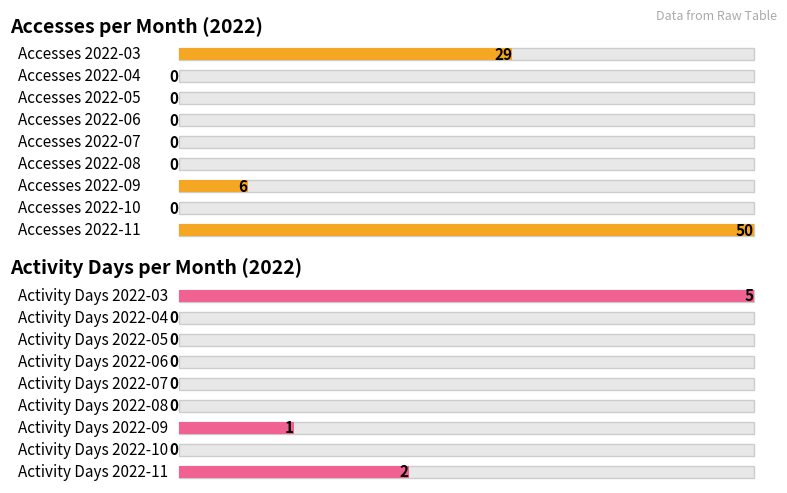

What is the total value across all series at 2022-11?

52